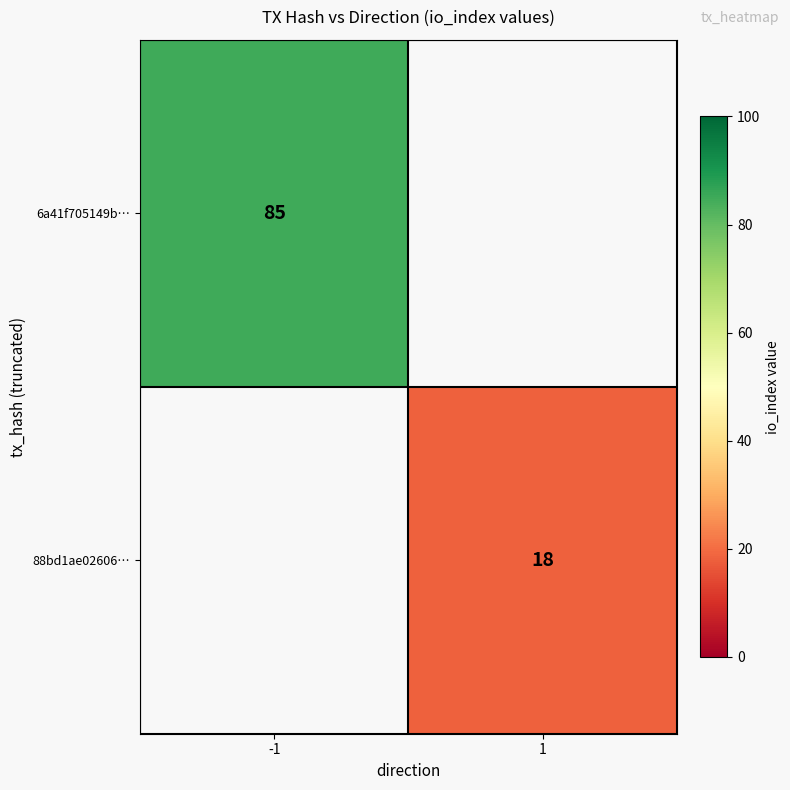

Is it true that 88bd1ae02606… equals 18 at 1?

True